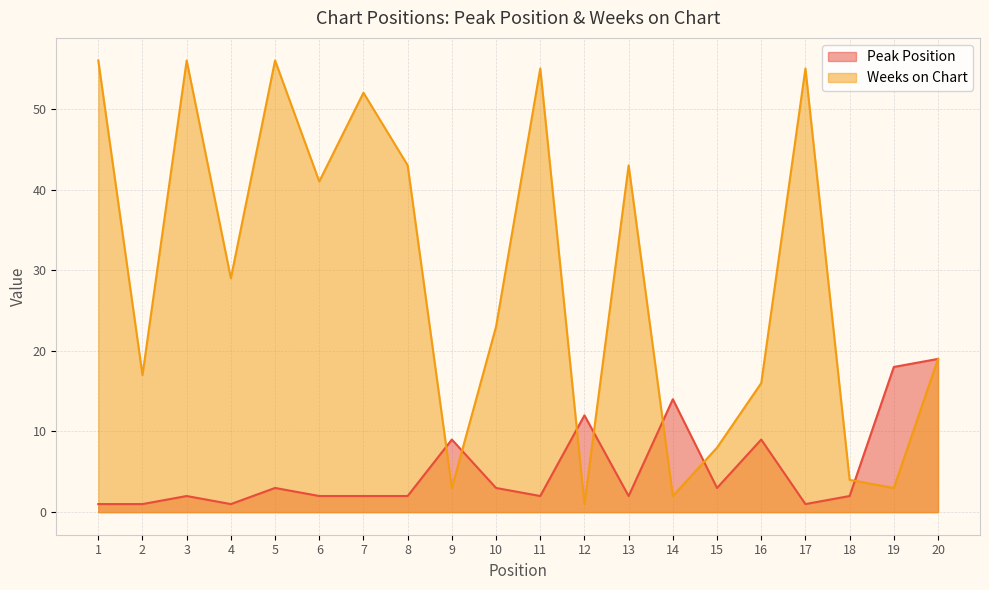

How many data points in Weeks on Chart are above 29?

9